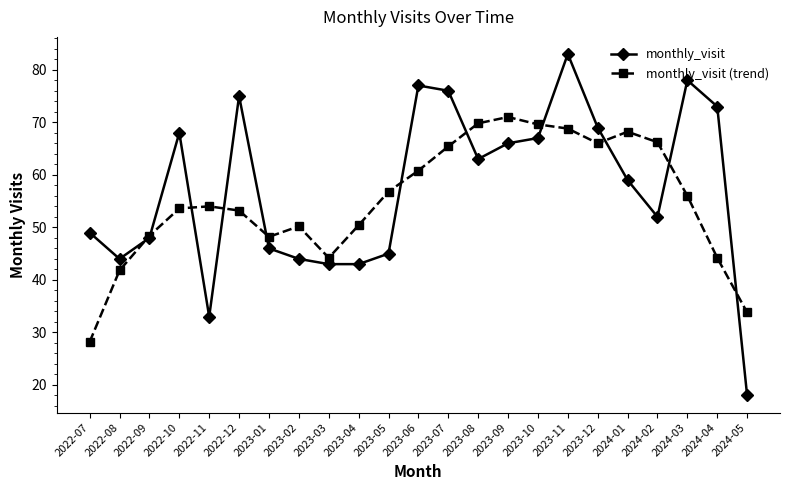

Which series changed the most between 2022-11 and 2023-09?

monthly_visit